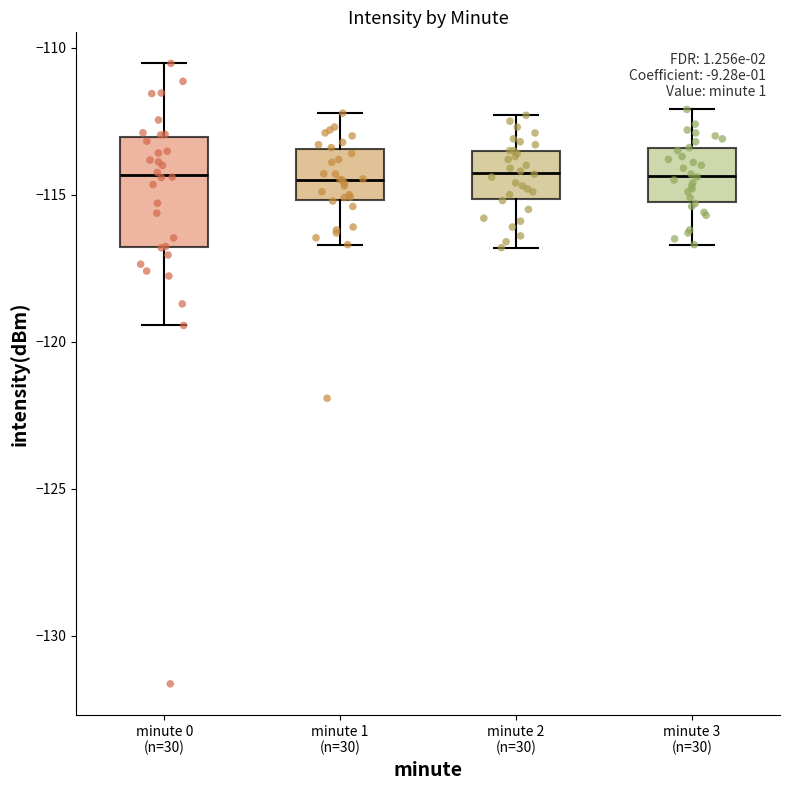

Which box is the tallest, from its lower edge to its upper edge?

minute 0 (n=30)